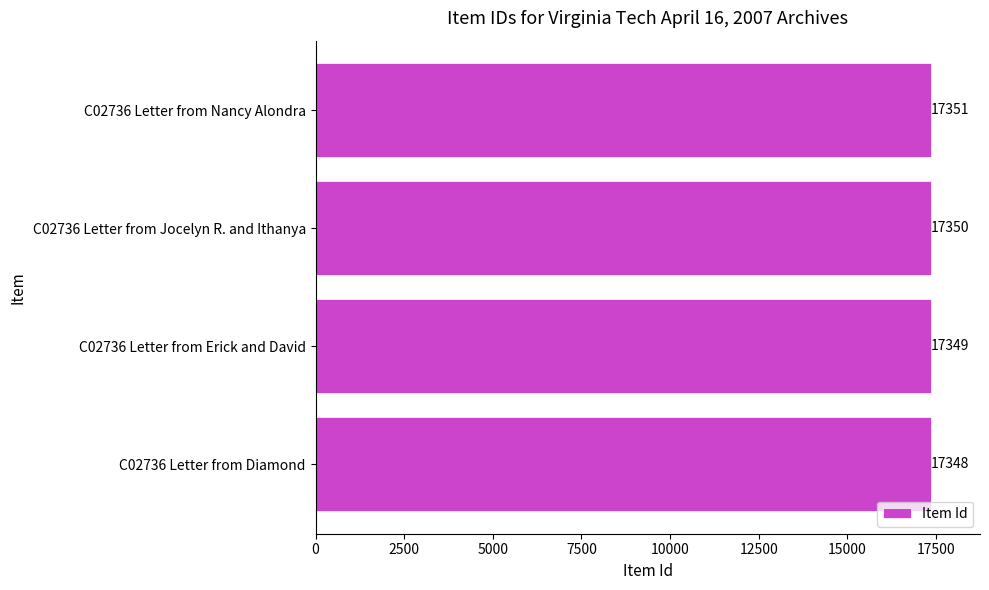

Are the bars horizontal?

Yes